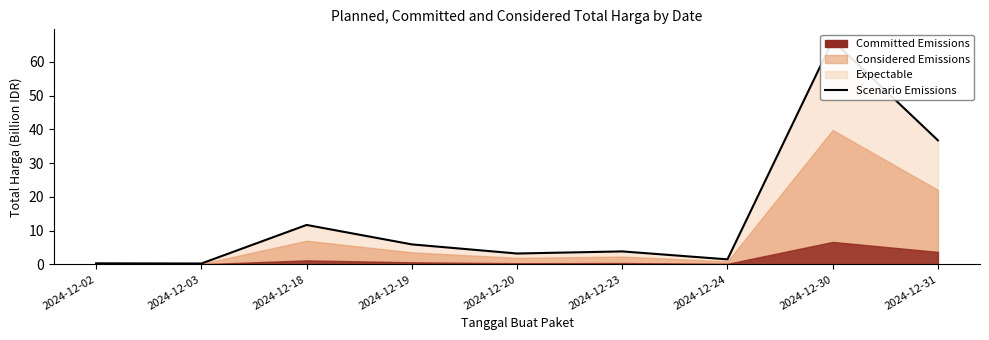

How many lines are shown in the chart?

1